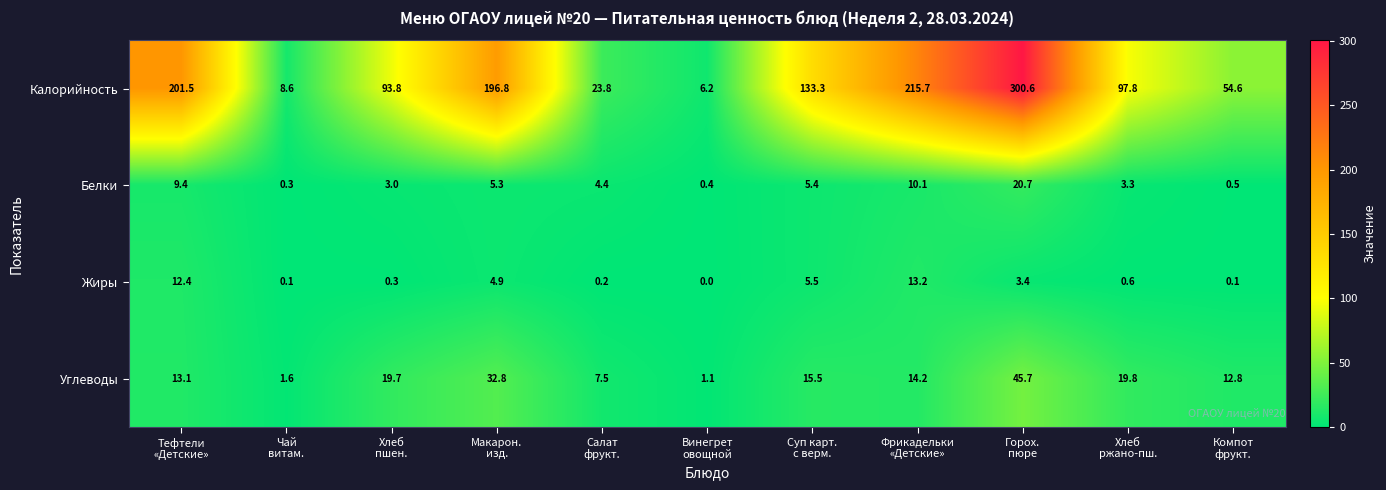

How many distinct data groups are displayed?

4